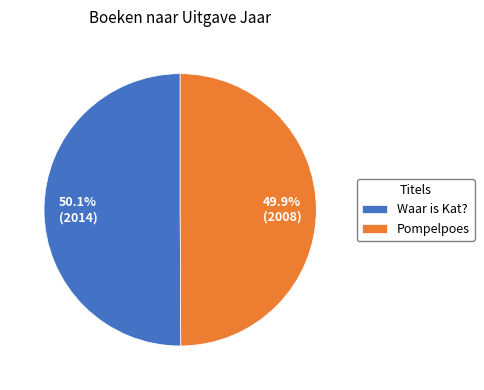

Count the number of slices in the pie.

2